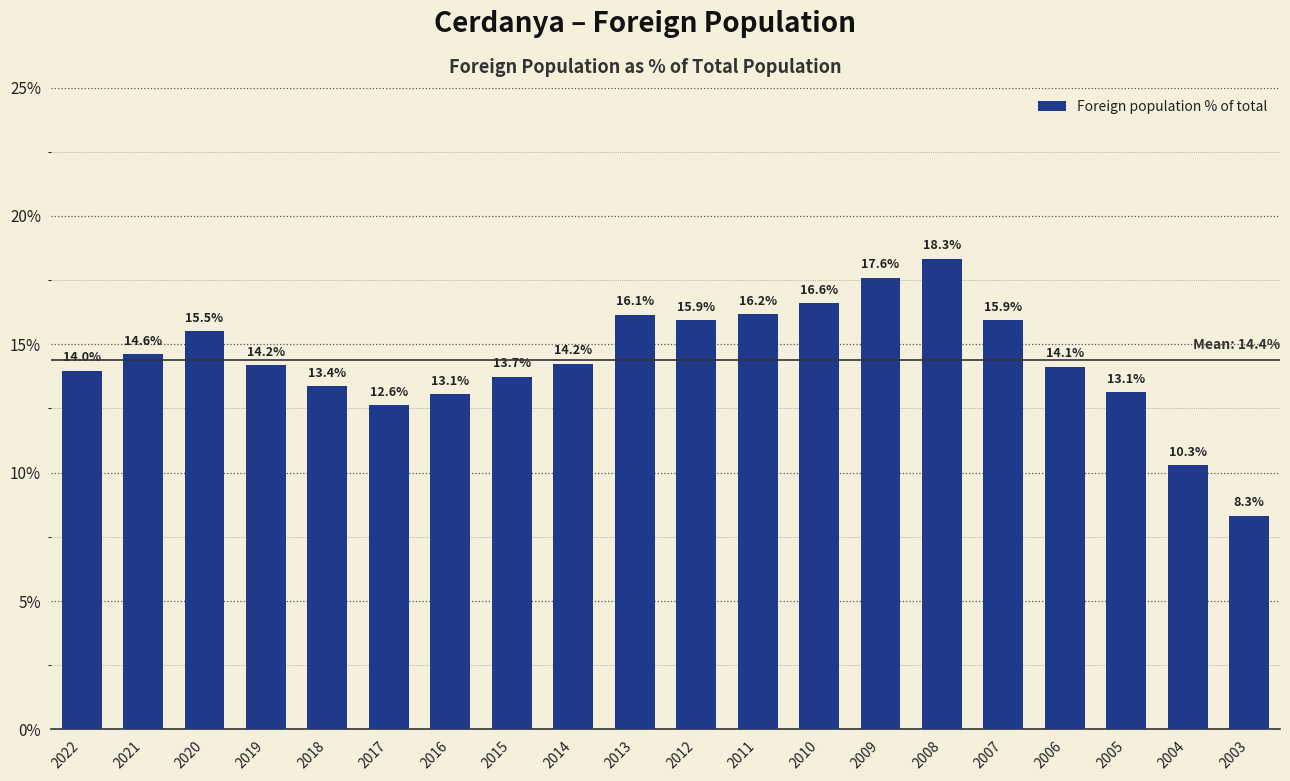

Which category has the lowest value across all series?

2003